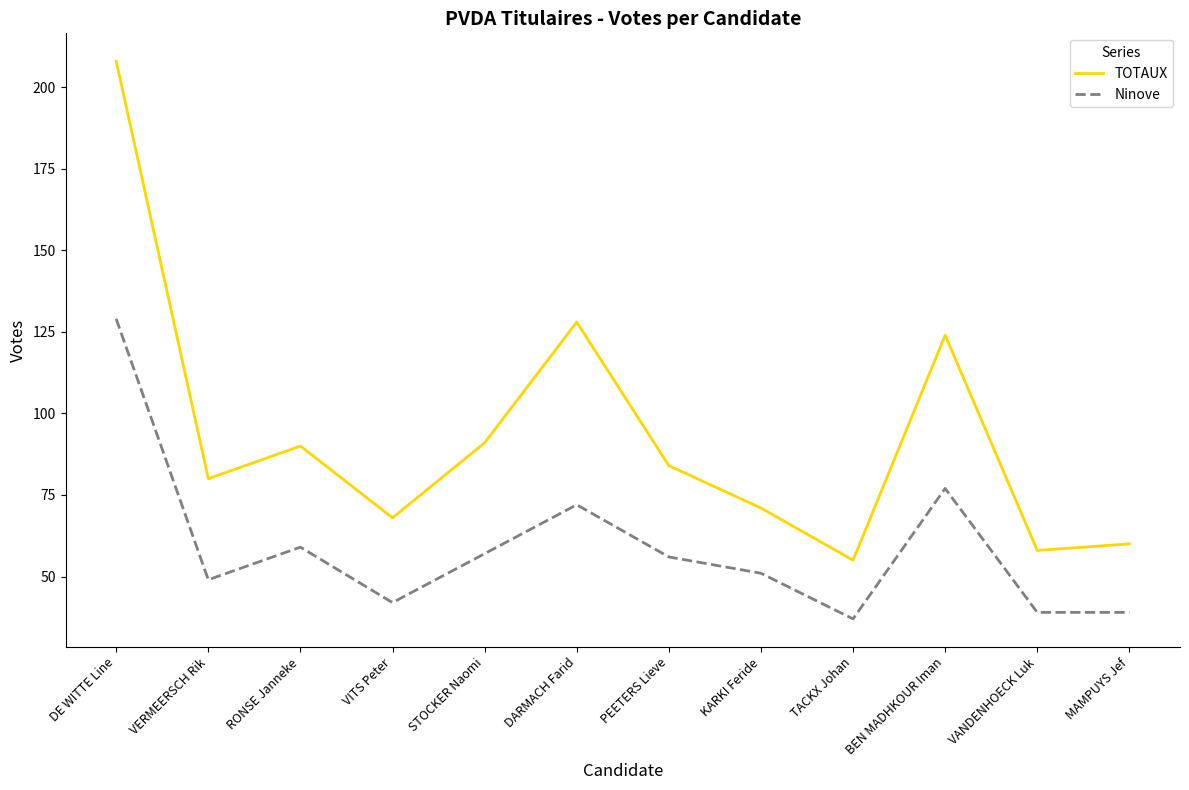

Where is TOTAUX nearest to the value 131?

DARMACH Farid